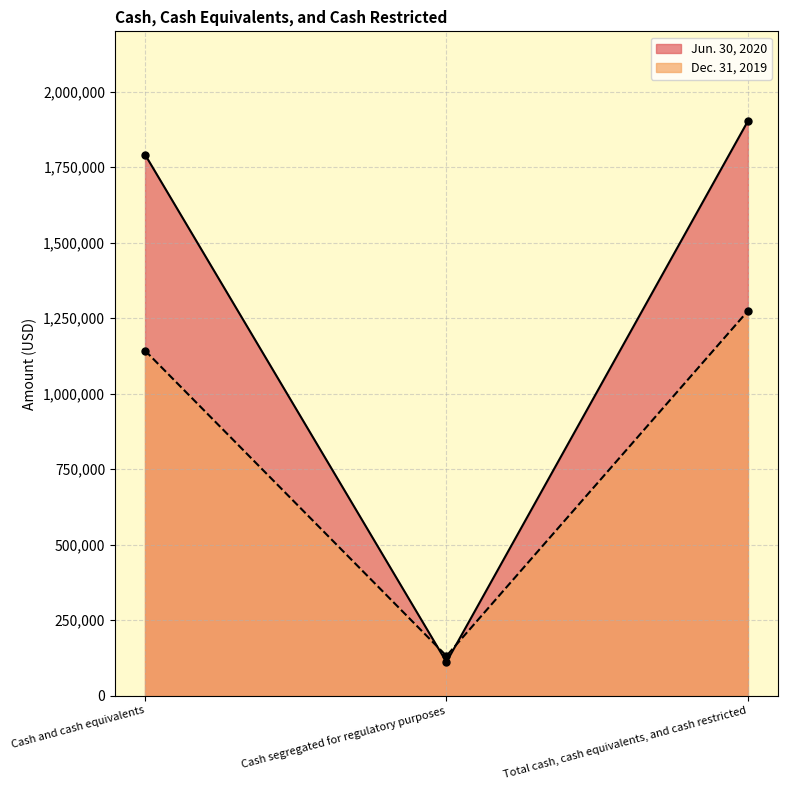

What is the label of the 2nd point from the right?

Cash segregated for regulatory purposes